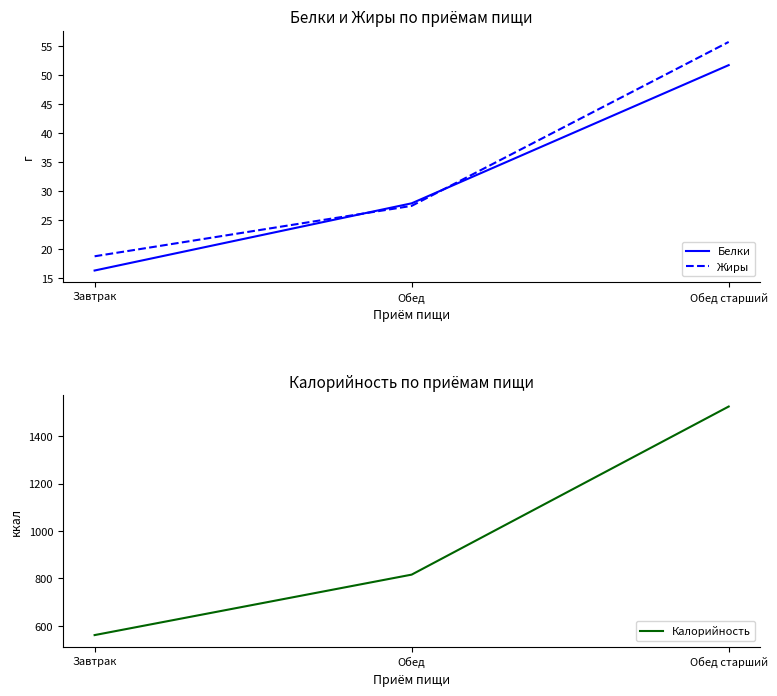

At how many categories does at least one series exceed 283?

3